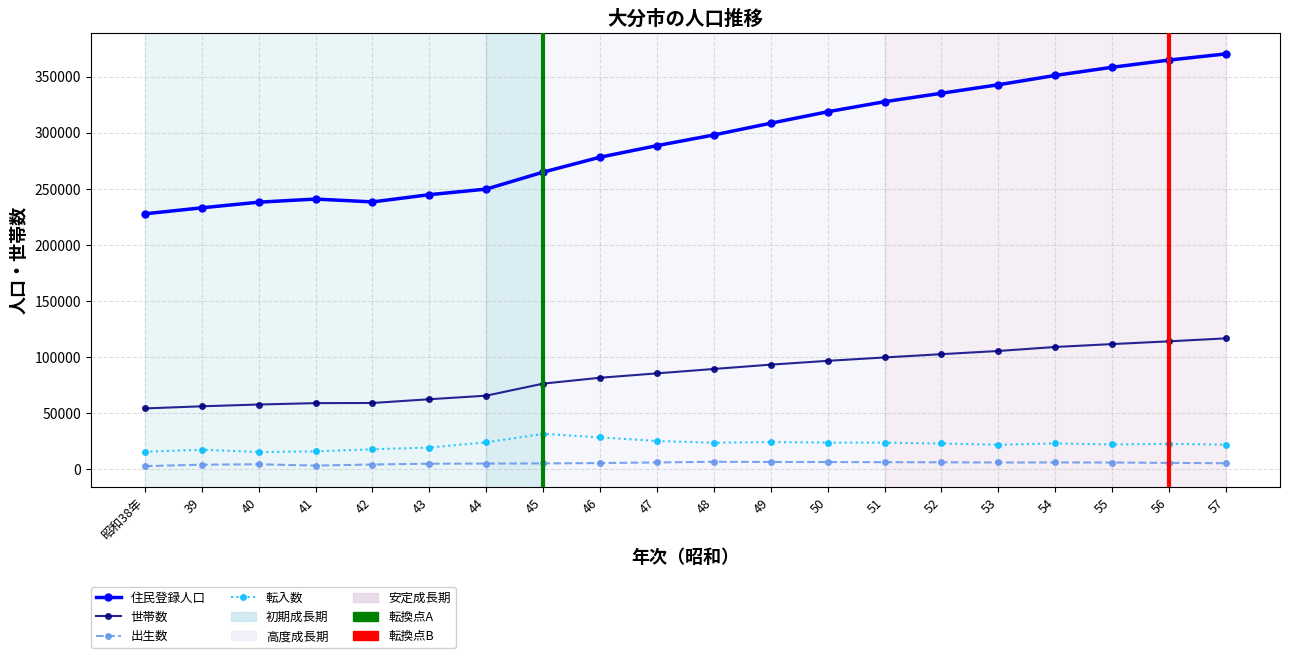

The value of 転入数 at 54 is 22999. True or false?

True